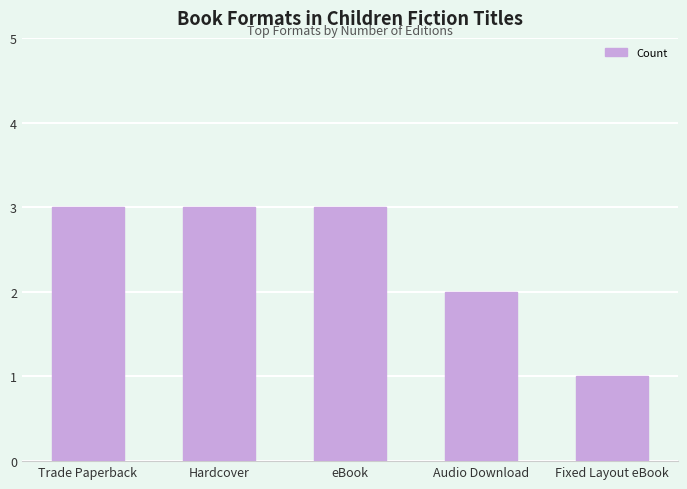

What is the difference between the maximum and second lowest values?

1